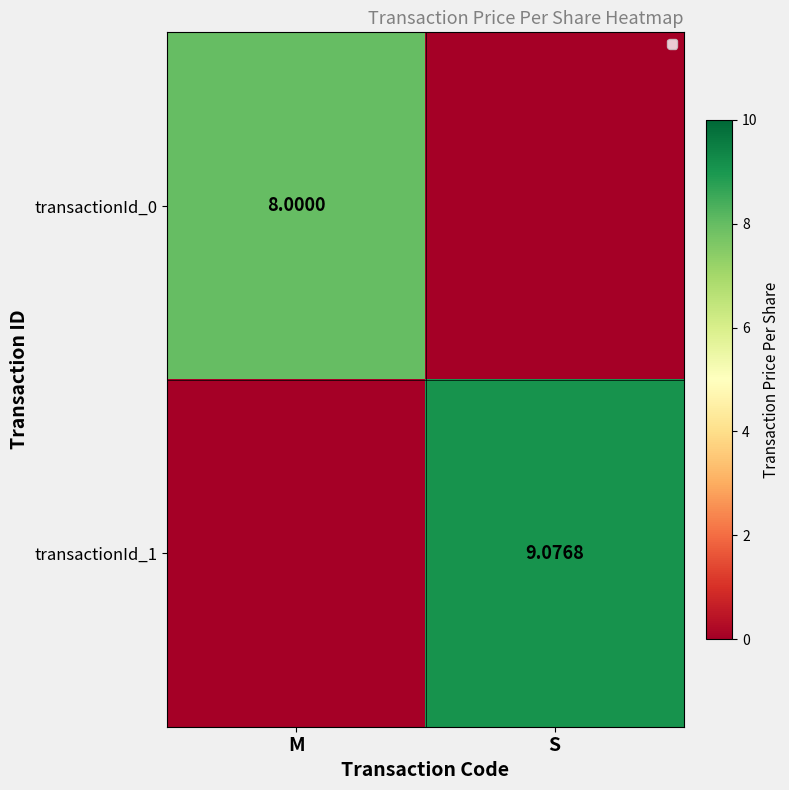

How many positive values does the transactionId_1 series have?

1